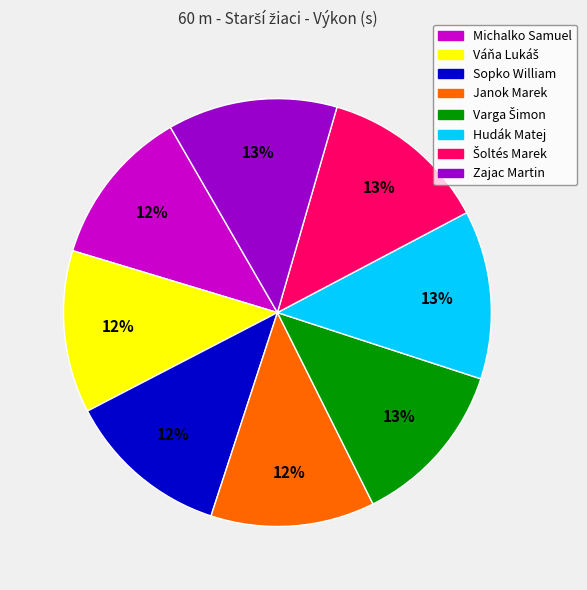

Does any single category account for the majority?

No